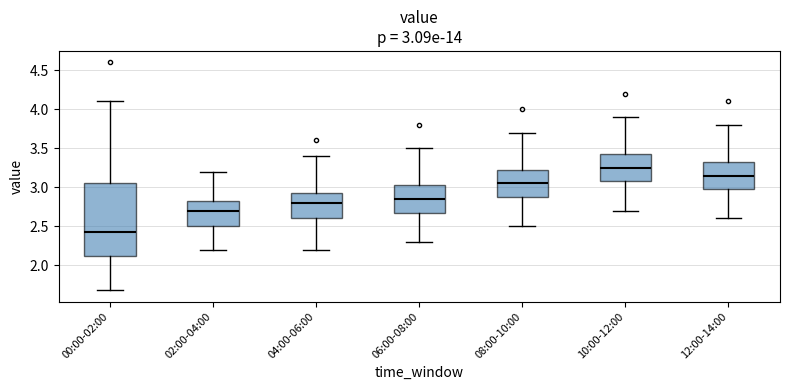

Which box has the highest median line?

10:00-12:00